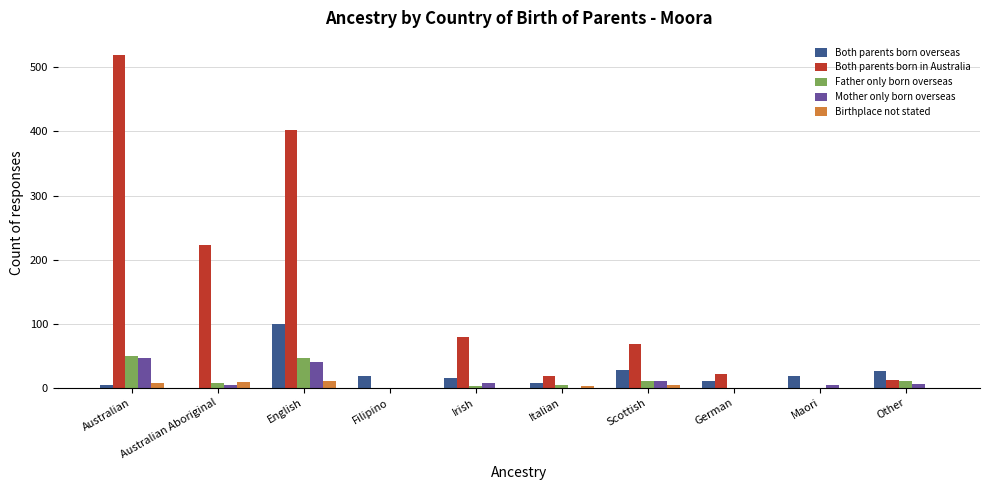

The value of Father only born overseas at Australian is 50. True or false?

True